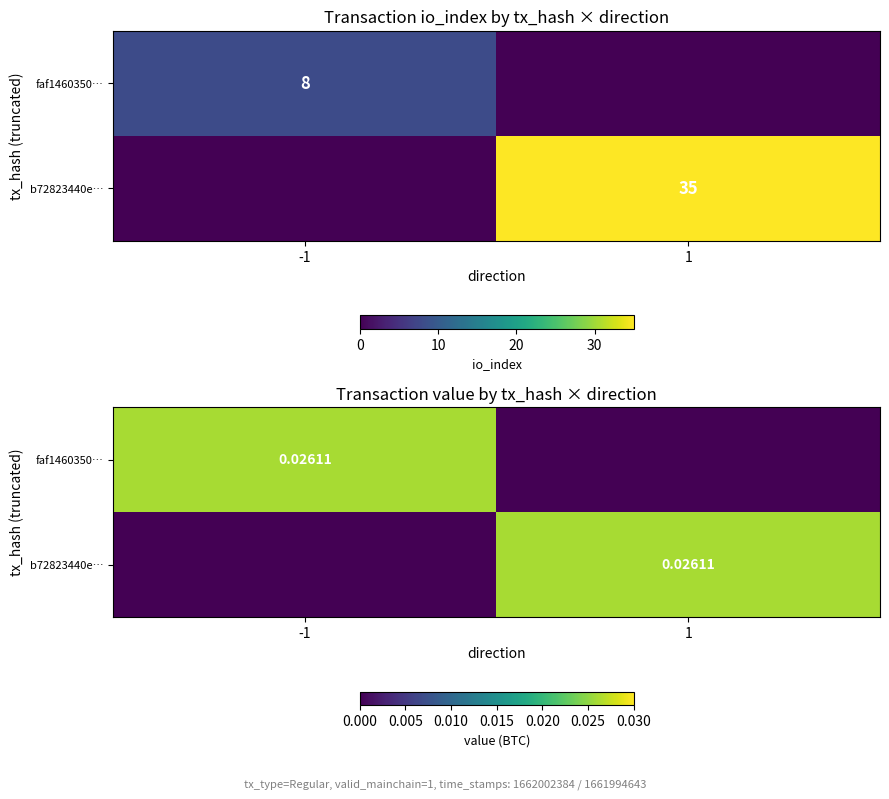

Where is faf1460350… nearest to the value 0?

1